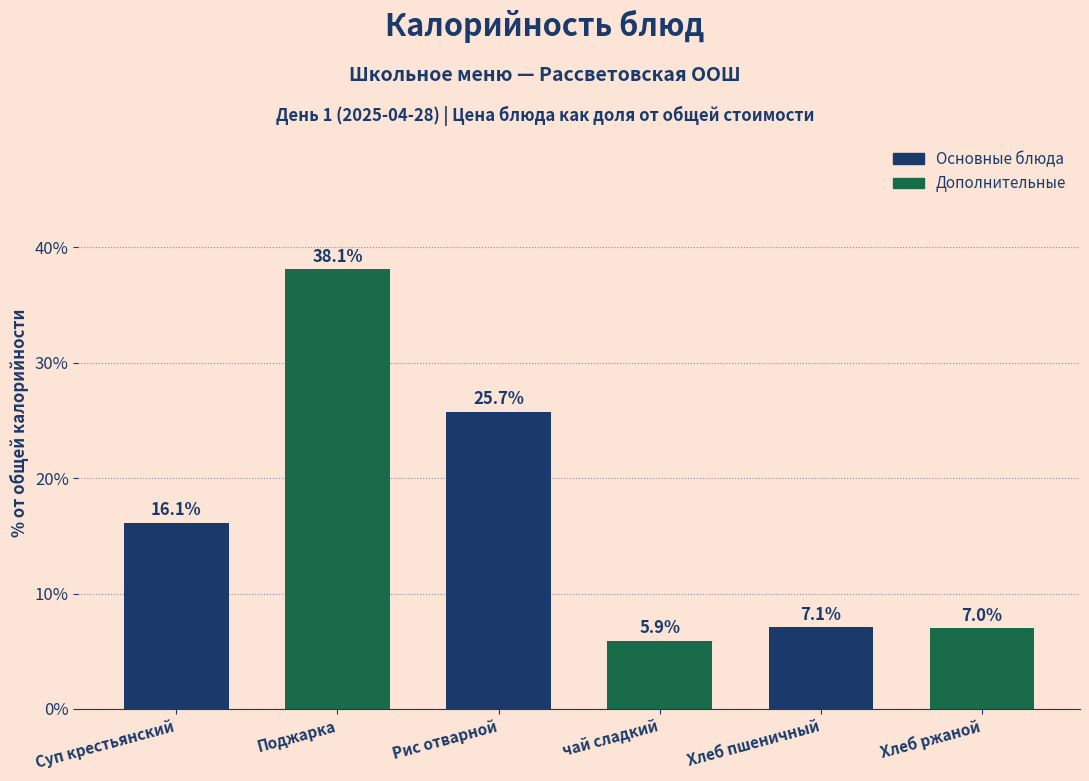

Reading left to right, transcribe all the data shown in this chart.

Суп крестьянский=16.1	Поджарка=38.1	Рис отварной=25.7	чай сладкий=5.9	Хлеб пшеничный=7.1	Хлеб ржаной=7.0